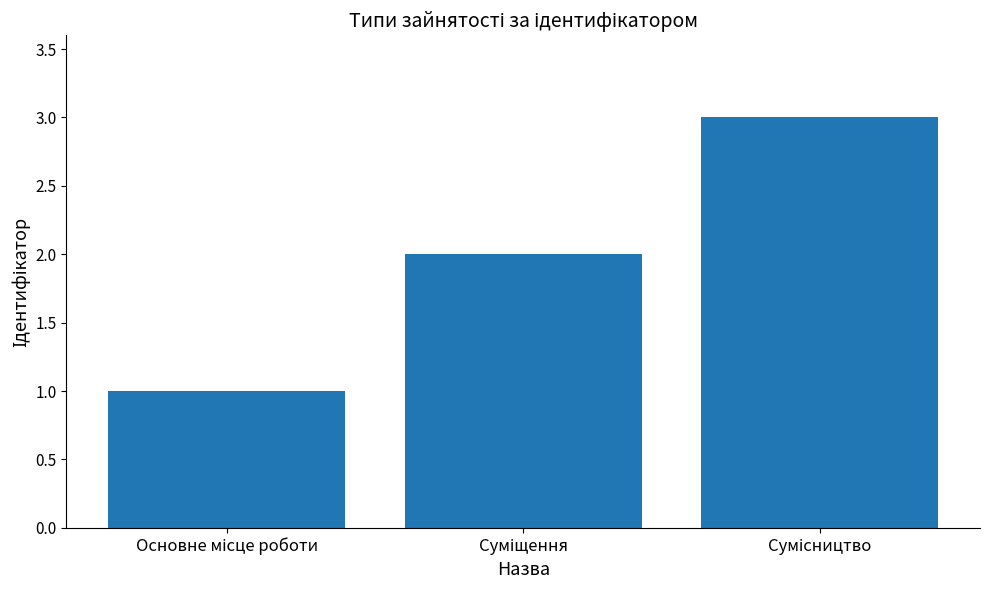

What is the smallest value displayed?

1